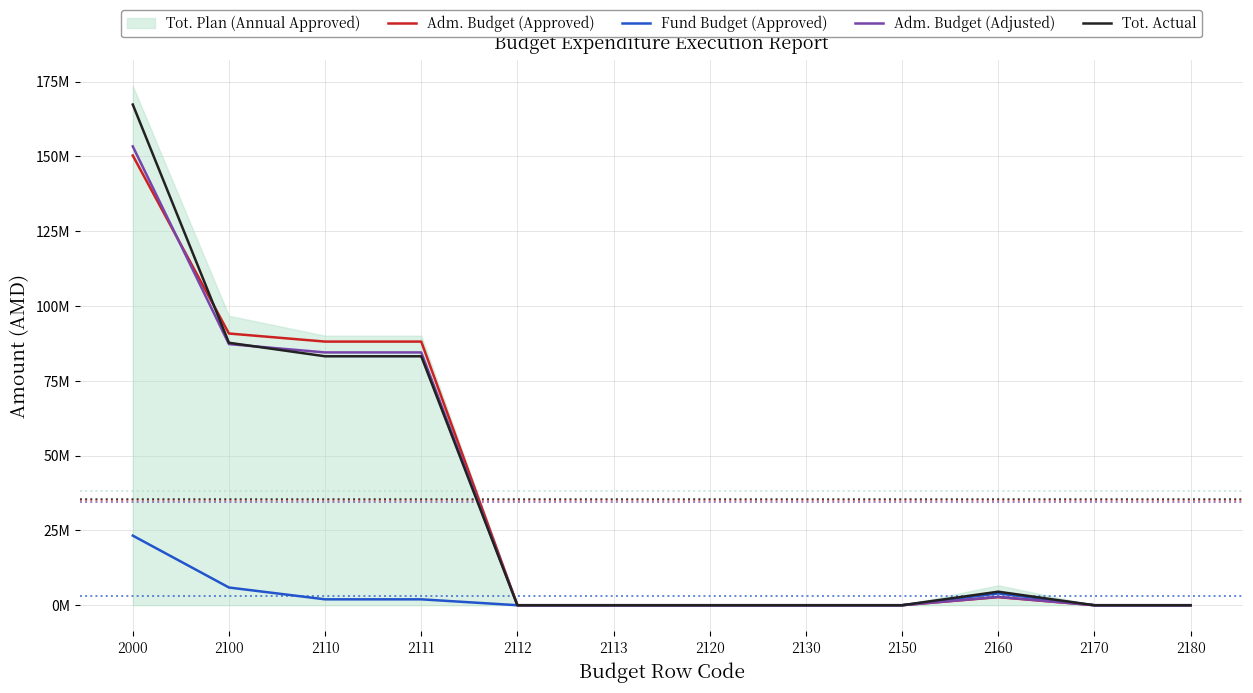

At which label is Tot. Actual closest to 83654621?

2110